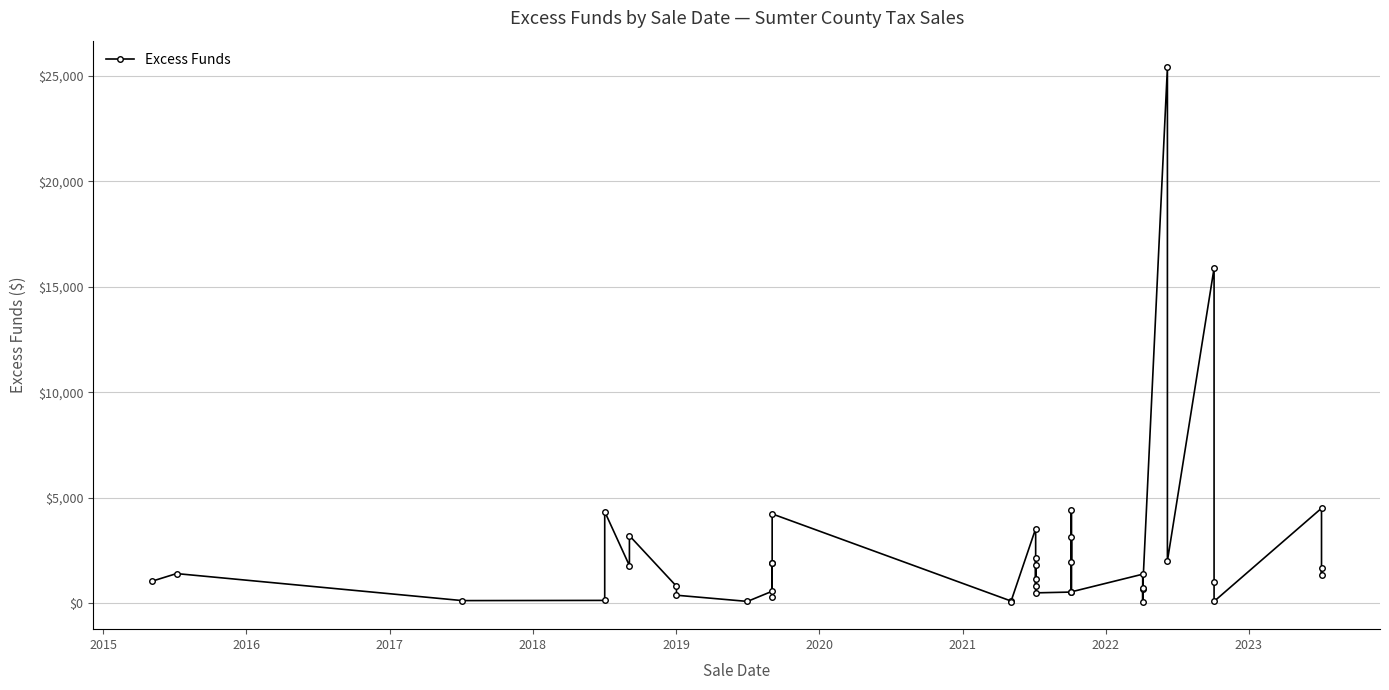

The chart shows a value of 2015.9 at 2015. True or false?

False